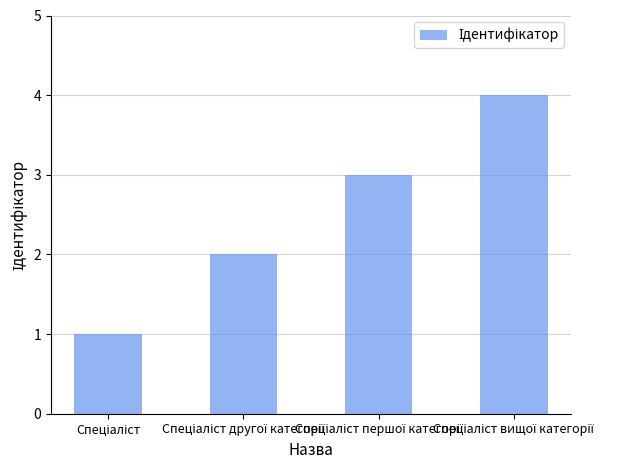

Count the number of categories in the chart.

4